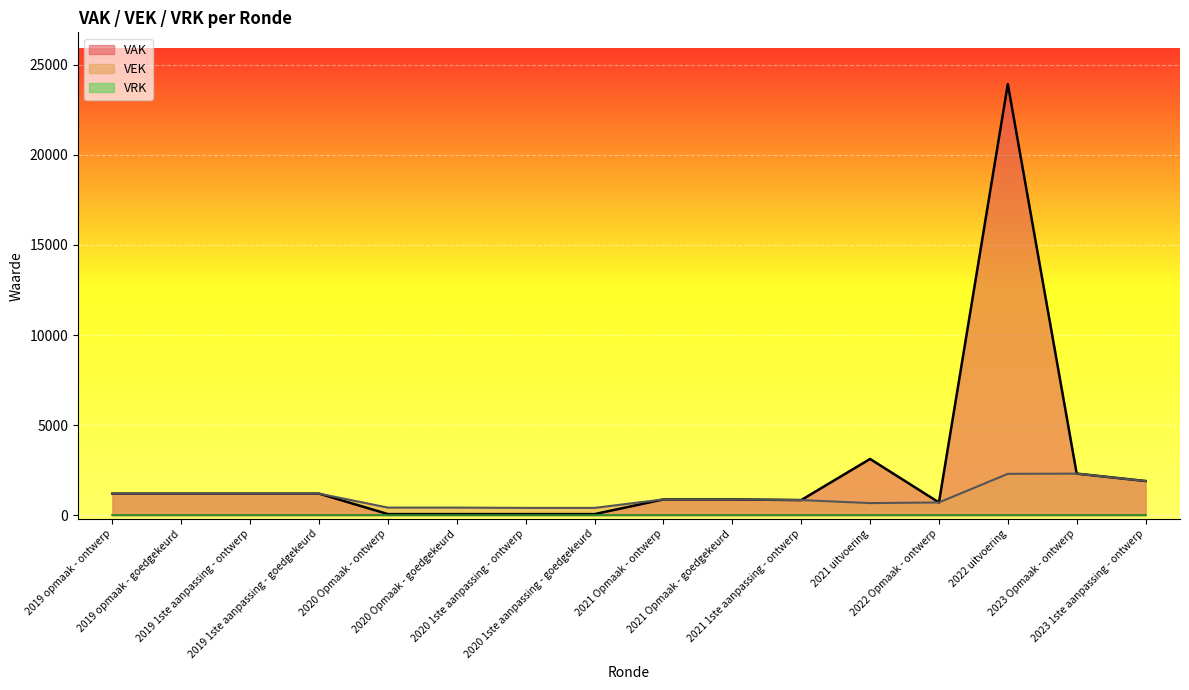

Which series changed the most between 2021 Opmaak - ontwerp and 2022 Opmaak - ontwerp?

VAK